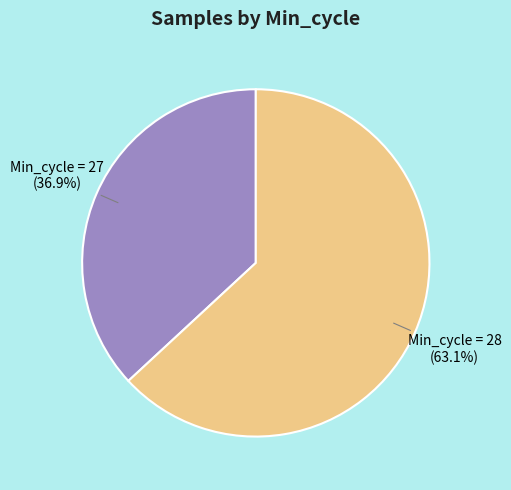

What is the largest slice in the pie chart?

Min_cycle = 28